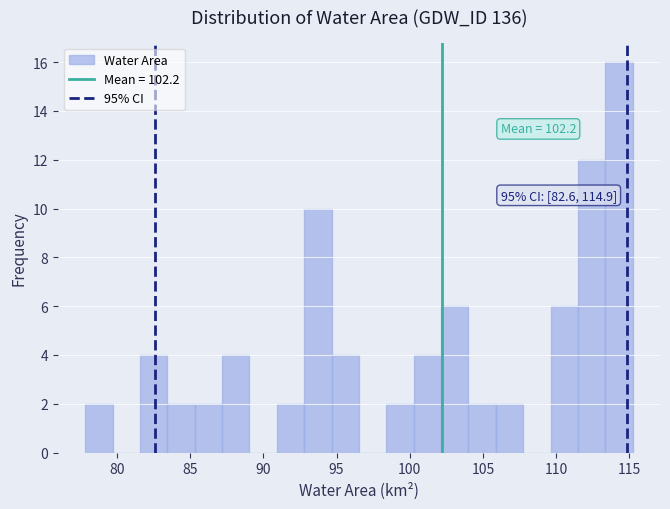

Around what value on the x-axis is the tallest bar? Give the approximate position of its centre, as read against the axis.

114.5